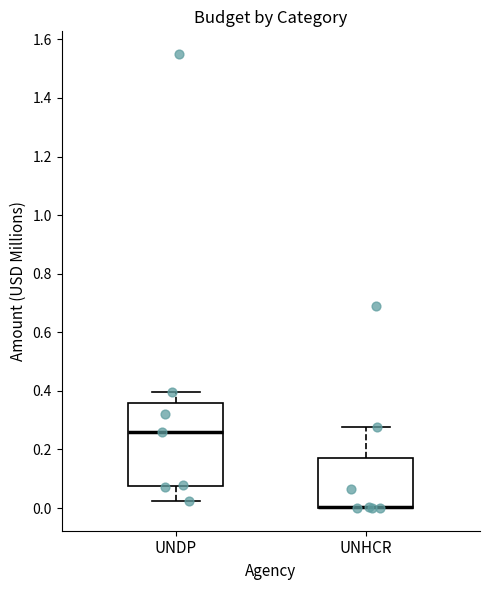

Reading left to right, read every box against the y-axis: the position of its median line, the range the box covers, and the ends of its whiskers. The values are not printed on the chart, so give them approximately, as read against the axis.

UNDP: median 0.26, box 0.08 to 0.36, whiskers 0.02 to 0.40
UNHCR: median 0.00 (drawn on the box's lower edge), box 0.00 to 0.18, whiskers 0.00 to 0.28